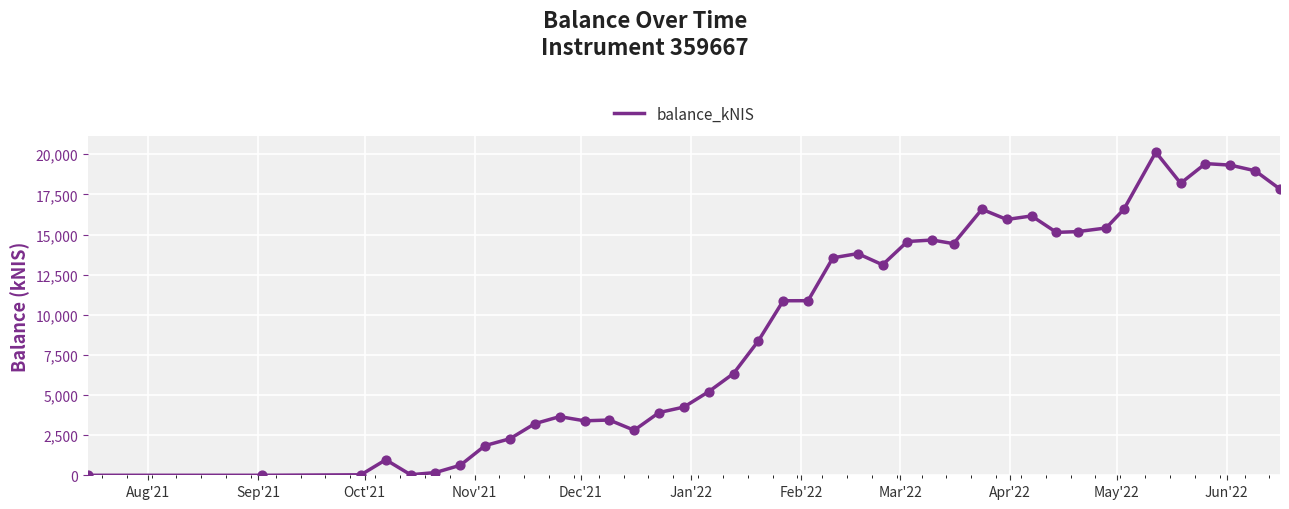

What is the difference between the maximum and minimum values?

20131.0